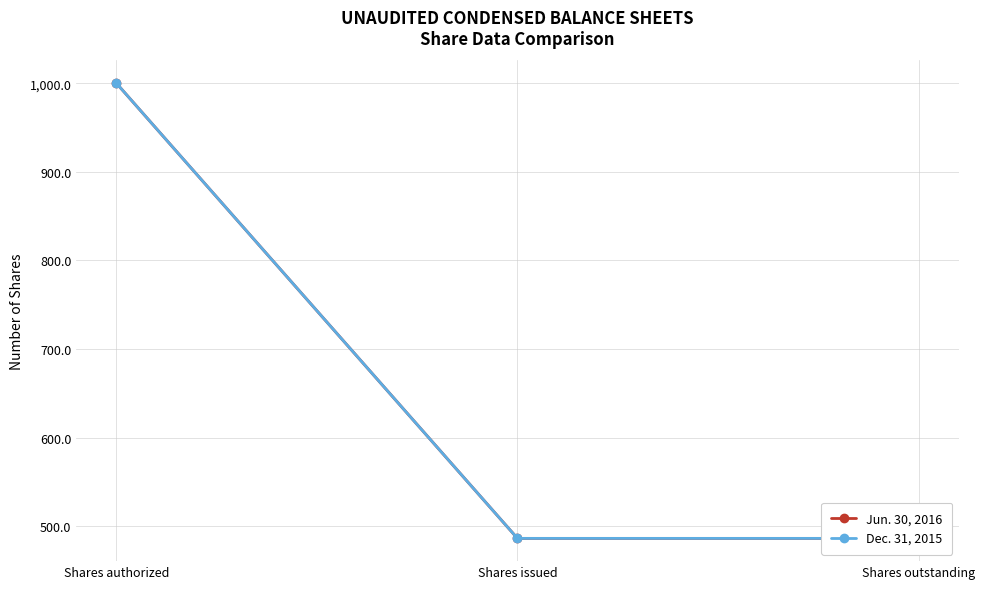

What position from the right is Shares issued?

2